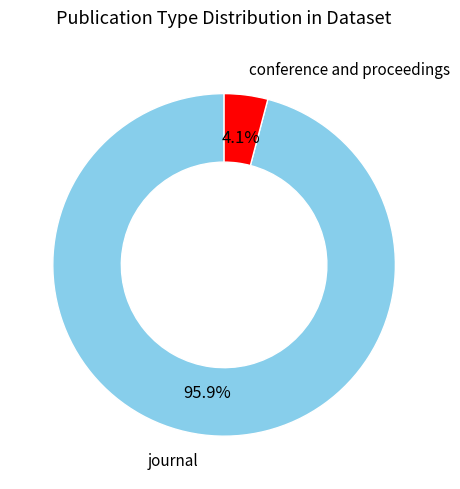

Rank the categories by value from lowest to highest.

conference and proceedings, journal